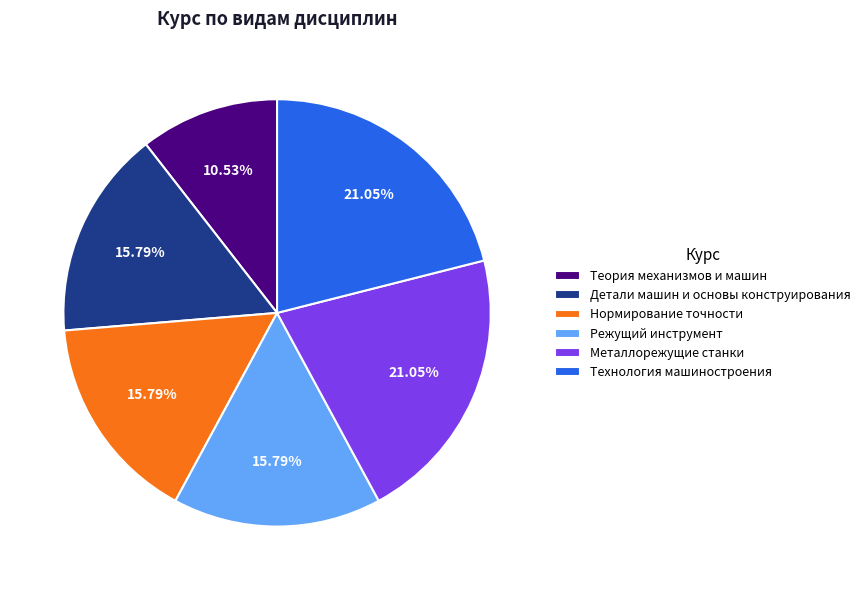

Combined, what portion of the pie is Теория механизмов и машин and Технология машиностроения?

31.6%